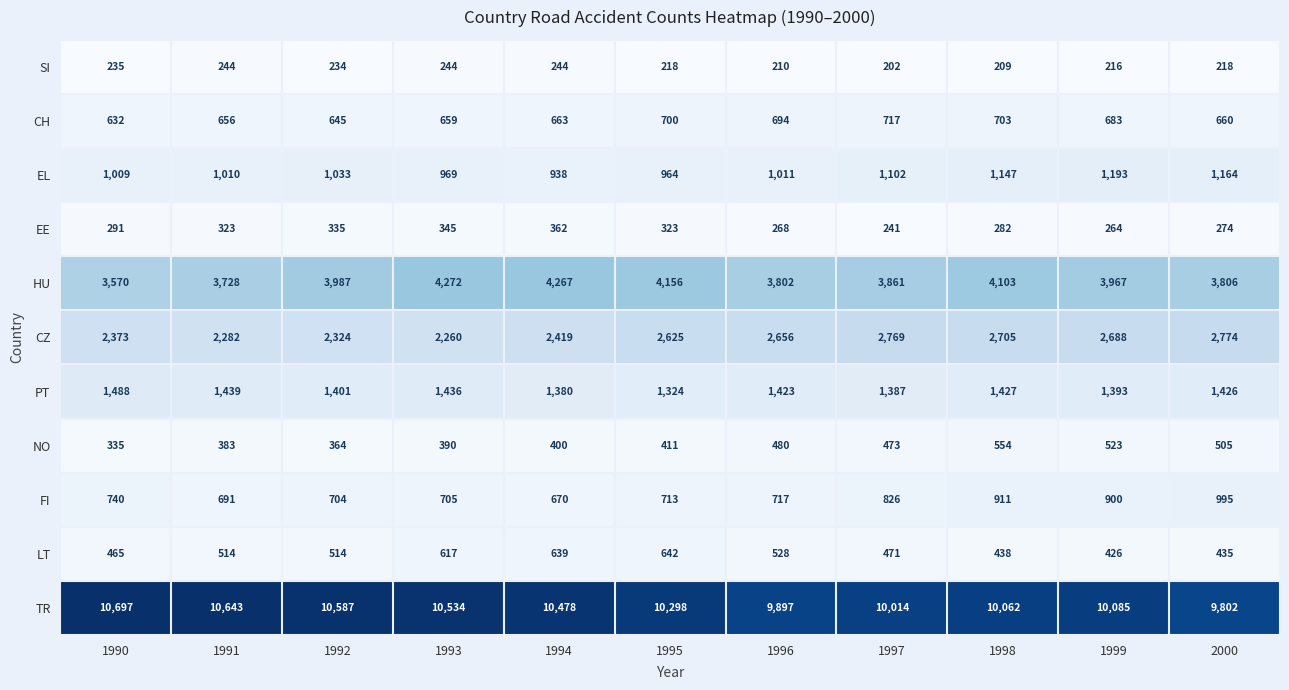

Which label corresponds to the largest value in the chart?

1990